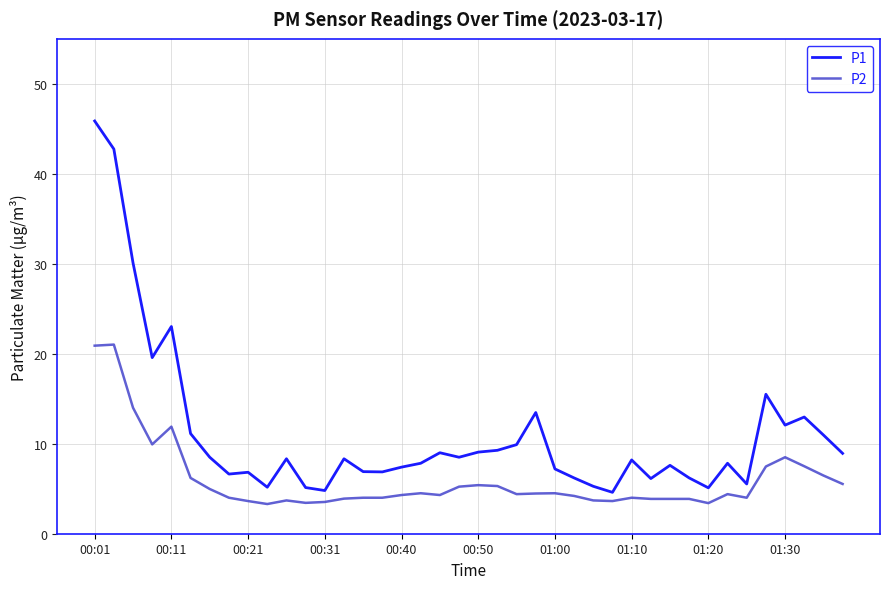

What is the difference between the maximum and minimum values in the P1 series?

41.3